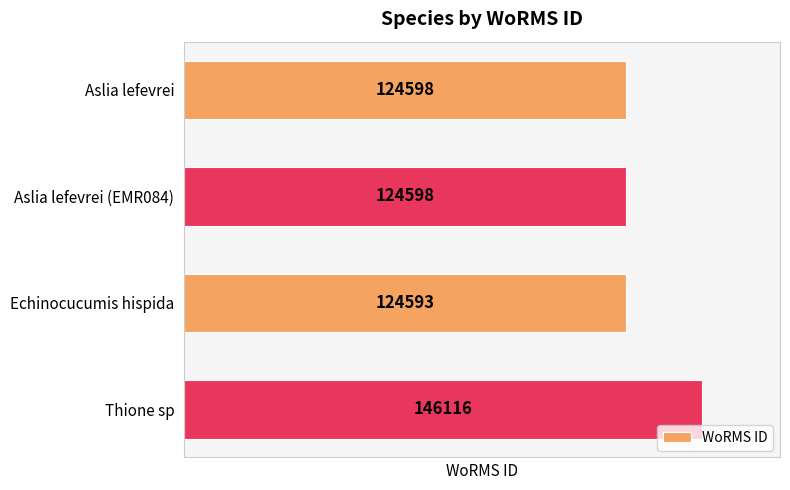

What is the approximate value at Thione sp, to the nearest 50?

146100